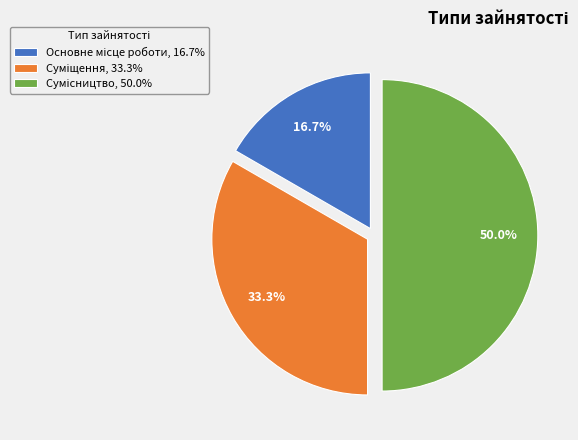

To the nearest percent, what is the combined percentage of Сумісництво and Основне місце роботи?

67%